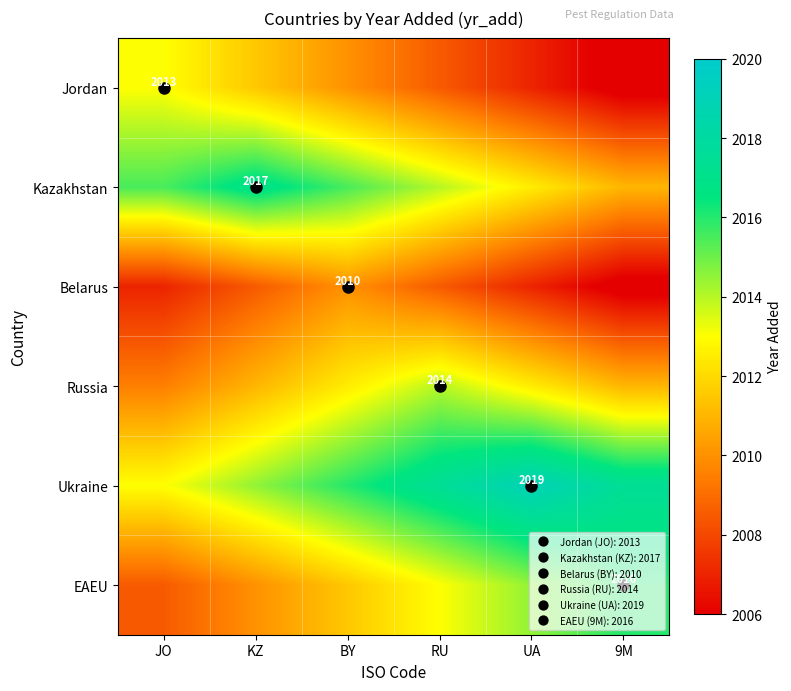

Rank the series by their maximum value, from highest to lowest.

Ukraine, Kazakhstan, EAEU, Russia, Jordan, Belarus